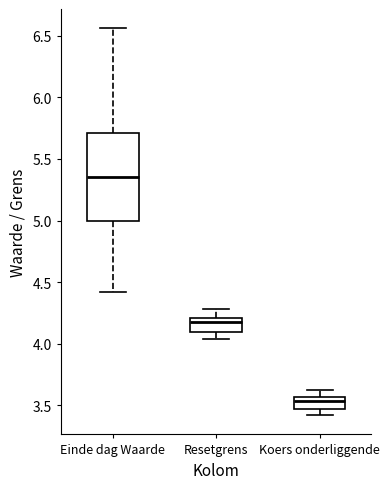

Comparing the boxes themselves (not the whiskers), which one is the tallest?

Einde dag Waarde